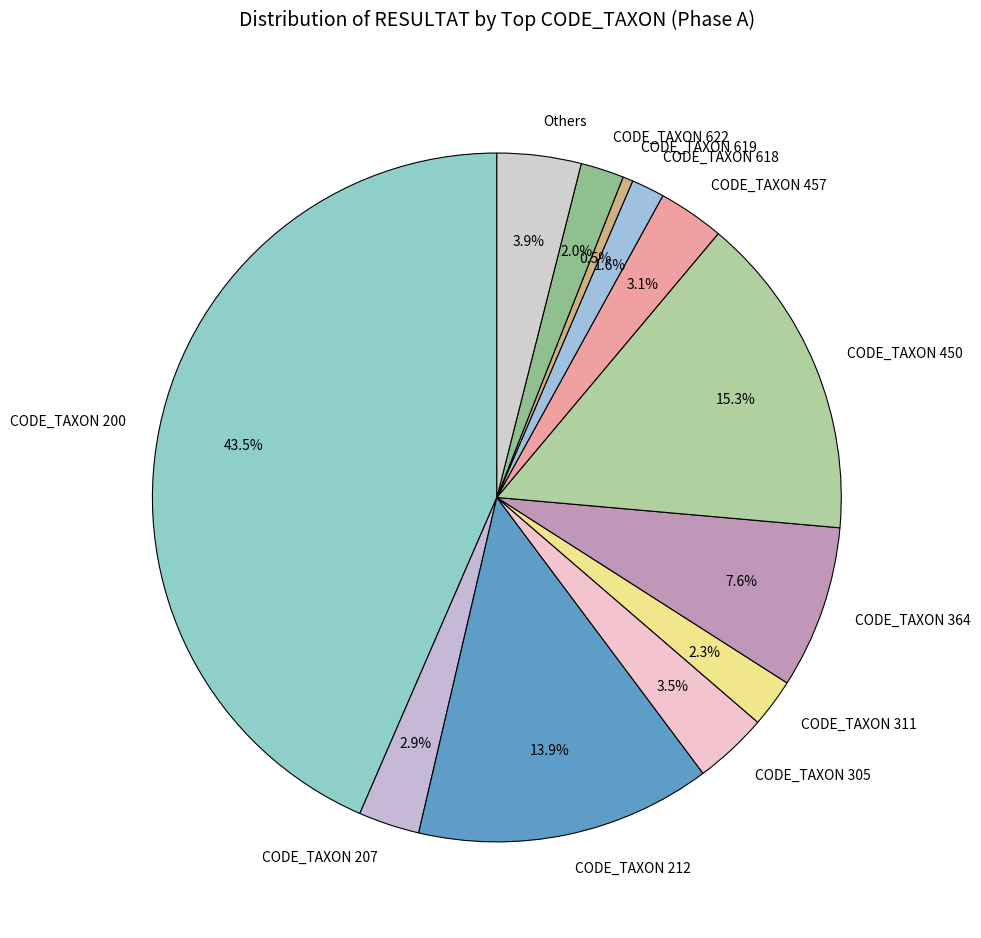

What portion of the pie excludes CODE_TAXON 619?

99.5%